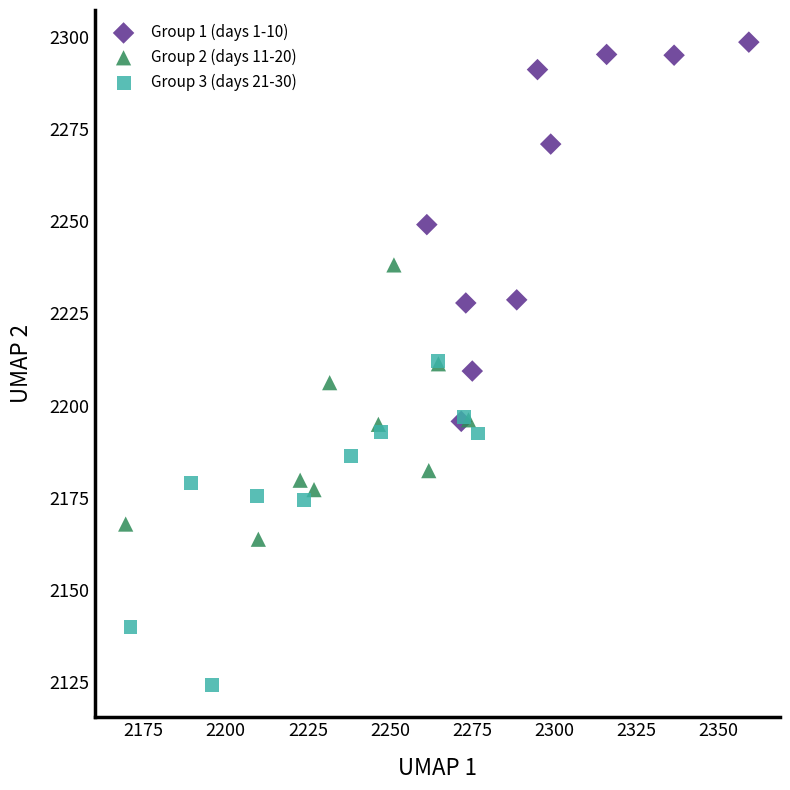

Which series has the widest spread of Y values?

Group 1 (days 1-10)